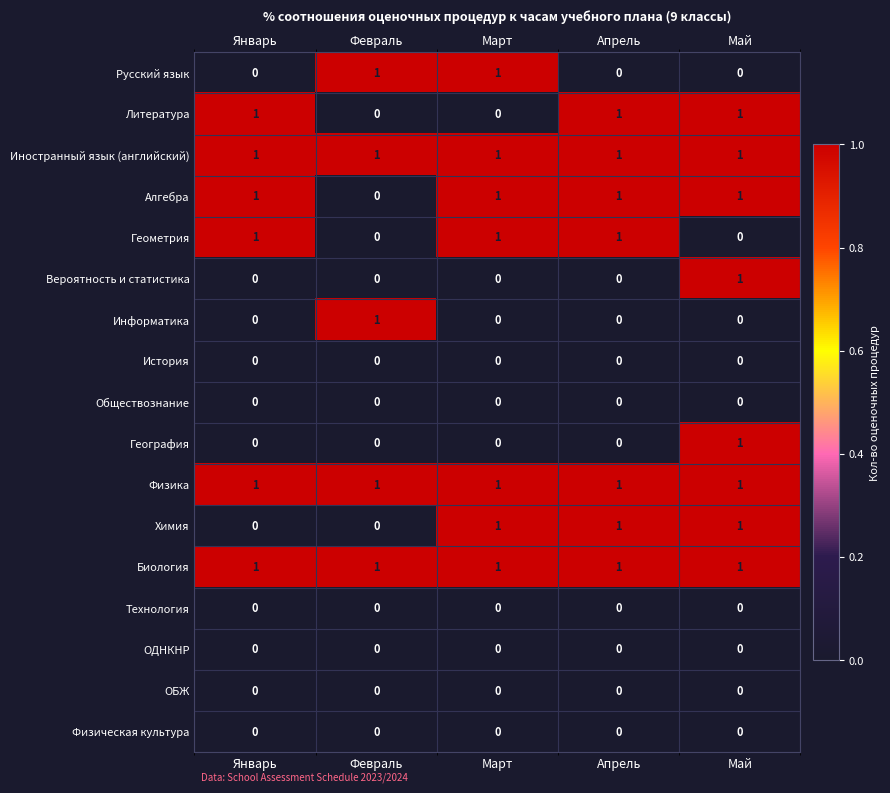

Is it true that Русский язык equals 1 at Январь?

False